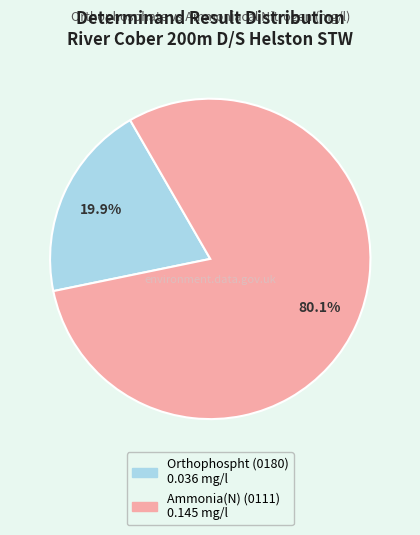

Count the number of slices in the pie.

2